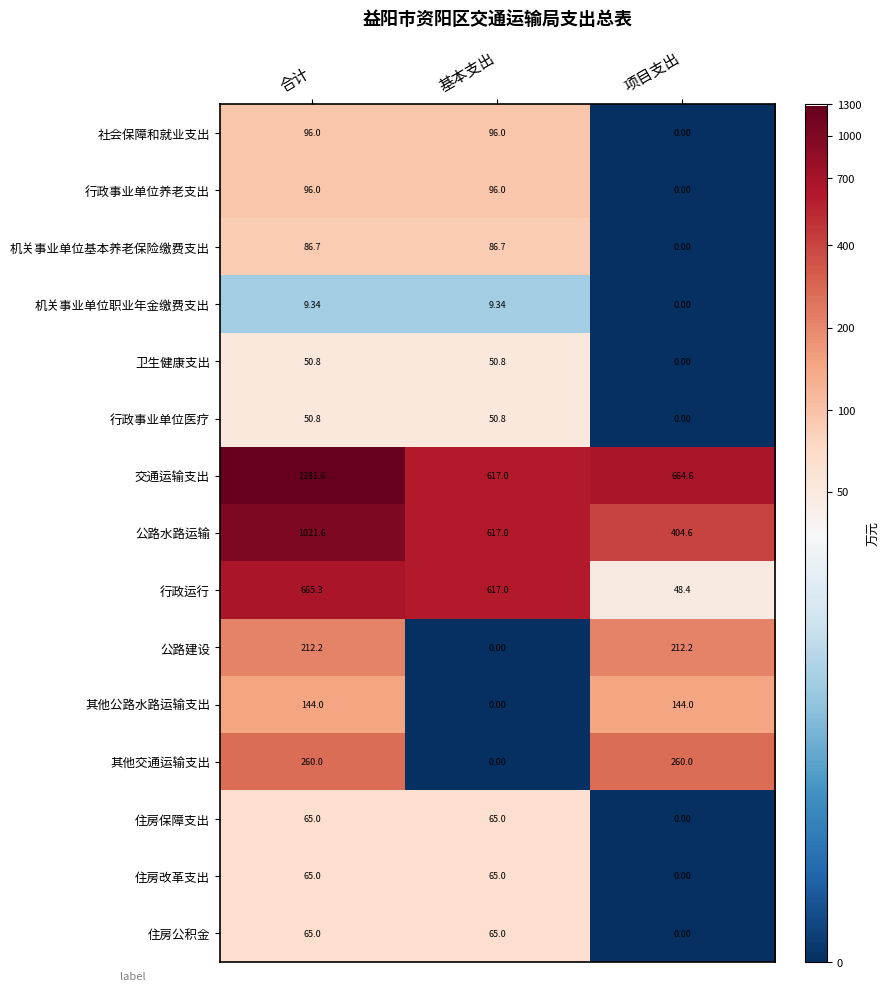

Which series has the widest spread of values?

交通运输支出